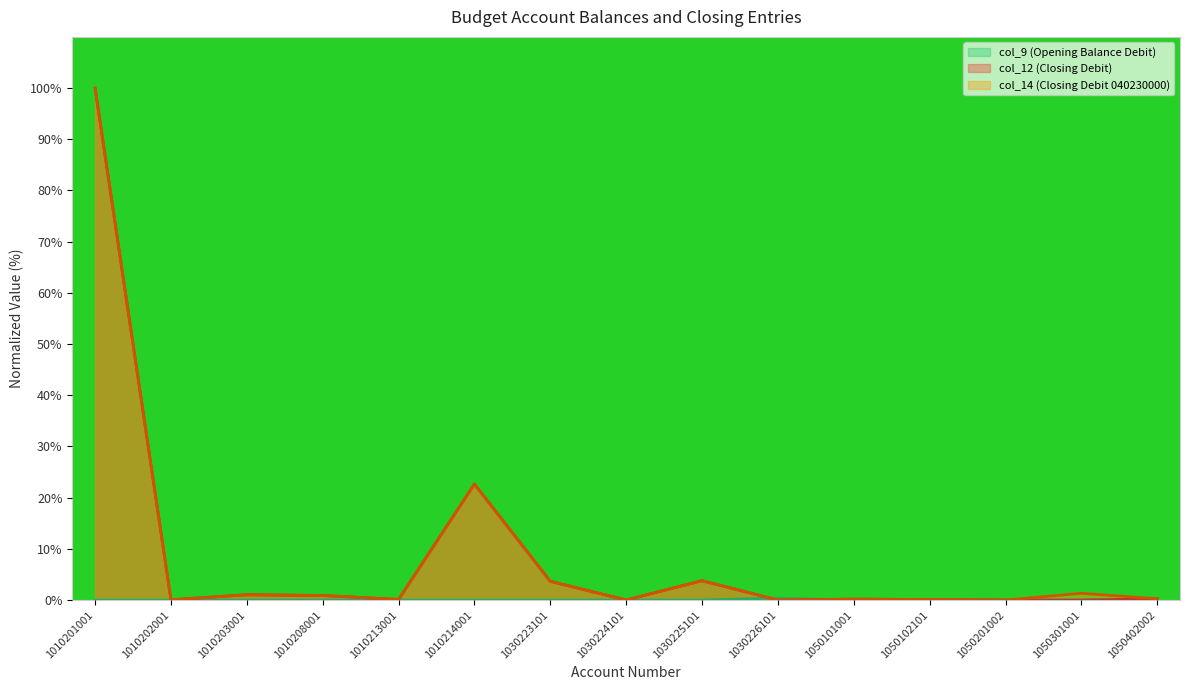

What is the value of the col_12 point at the 9th from the left?

3.8